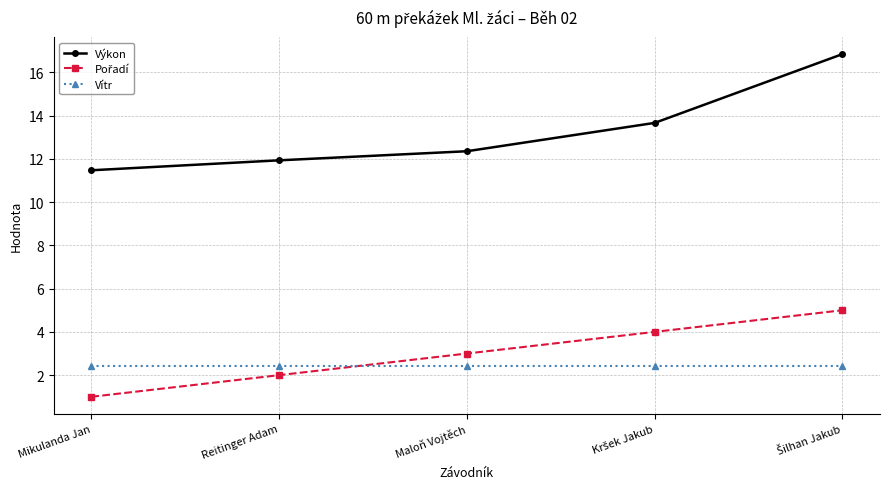

Read the Vítr value at Mikulanda Jan.

2.4